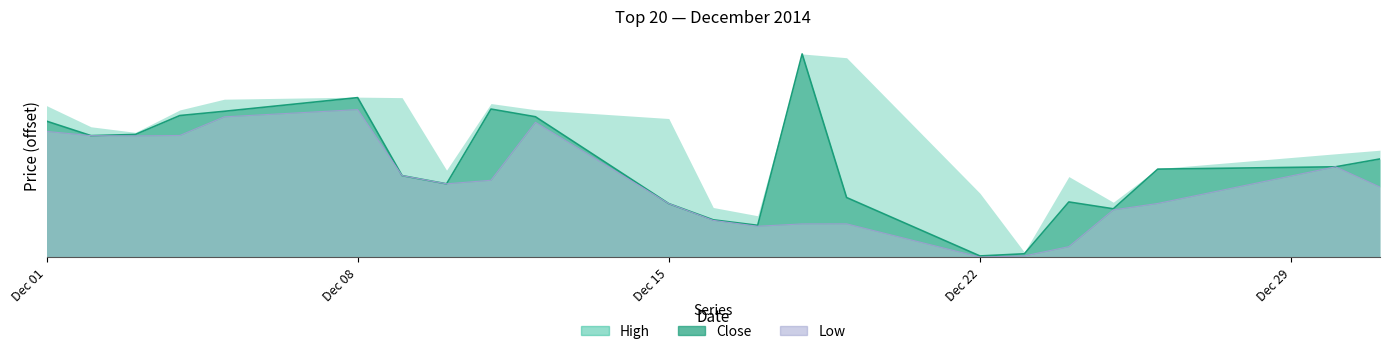

Does the chart display data point markers on the line(s)?

No